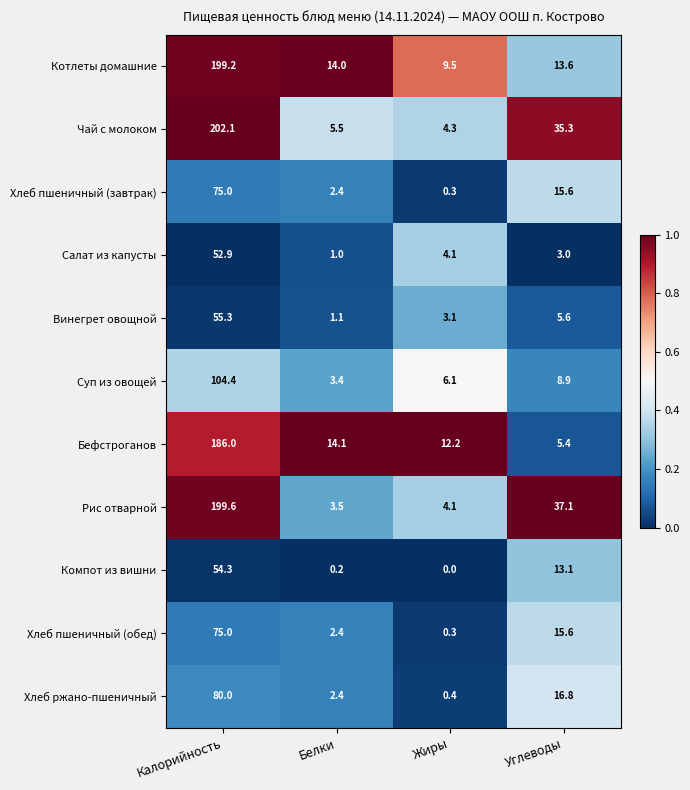

Which series has the widest spread of values?

Чай с молоком